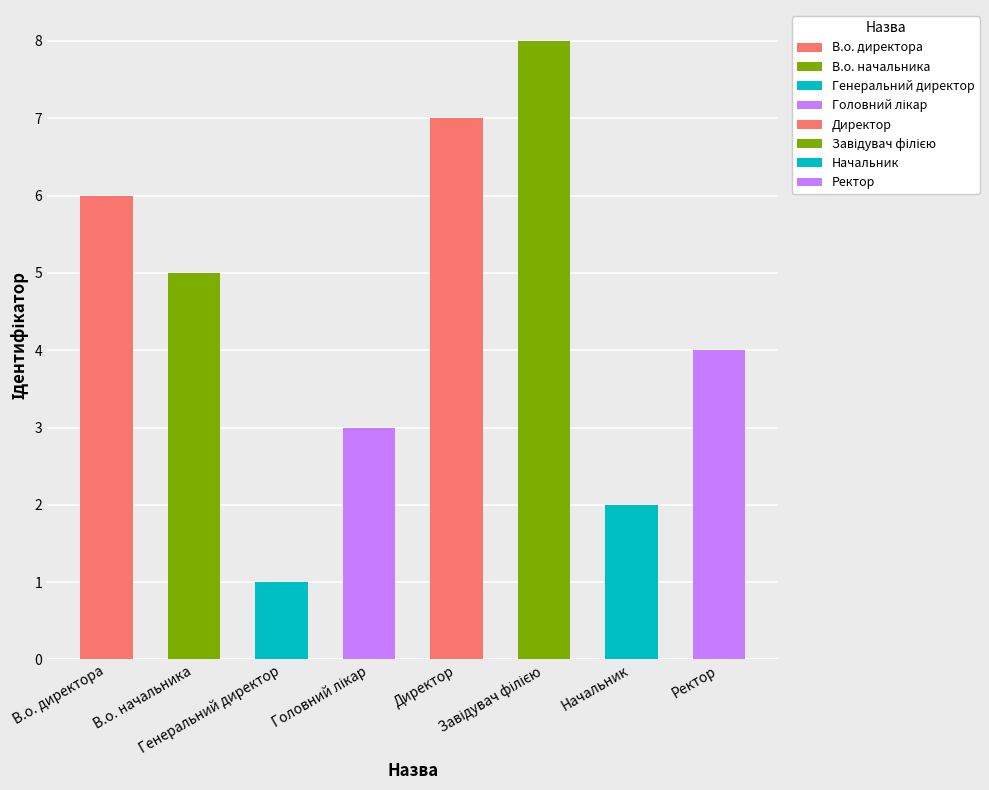

Is it true that the value at Завідувач філією is 8?

True